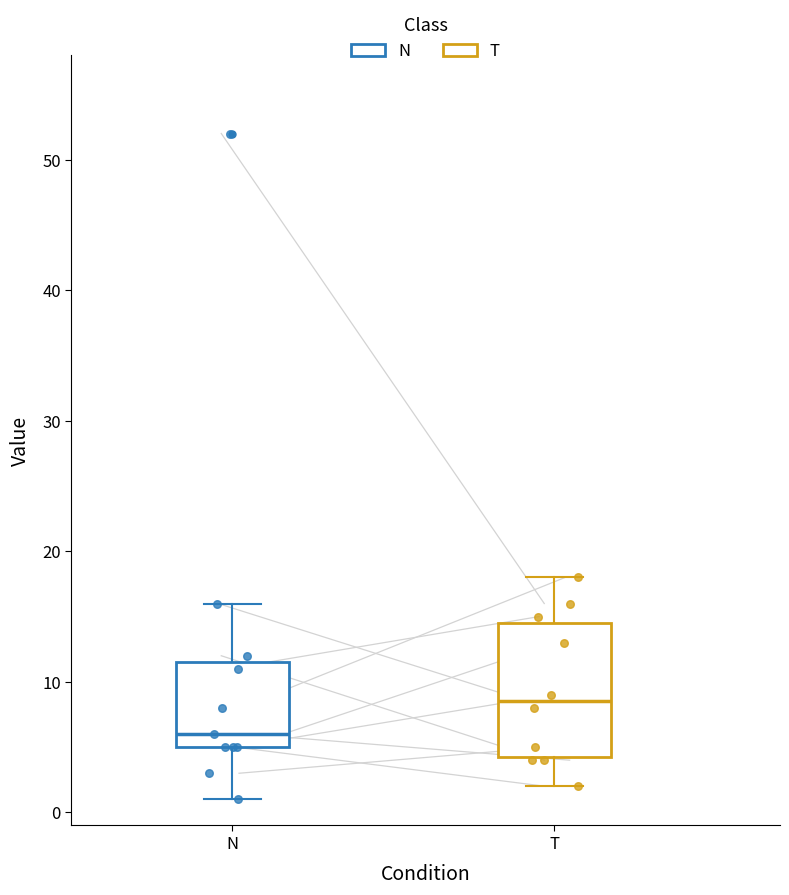

Where does the lower whisker of the box for T end on the y-axis? The values are not printed on the chart, so give them approximately, as read against the axis.

2